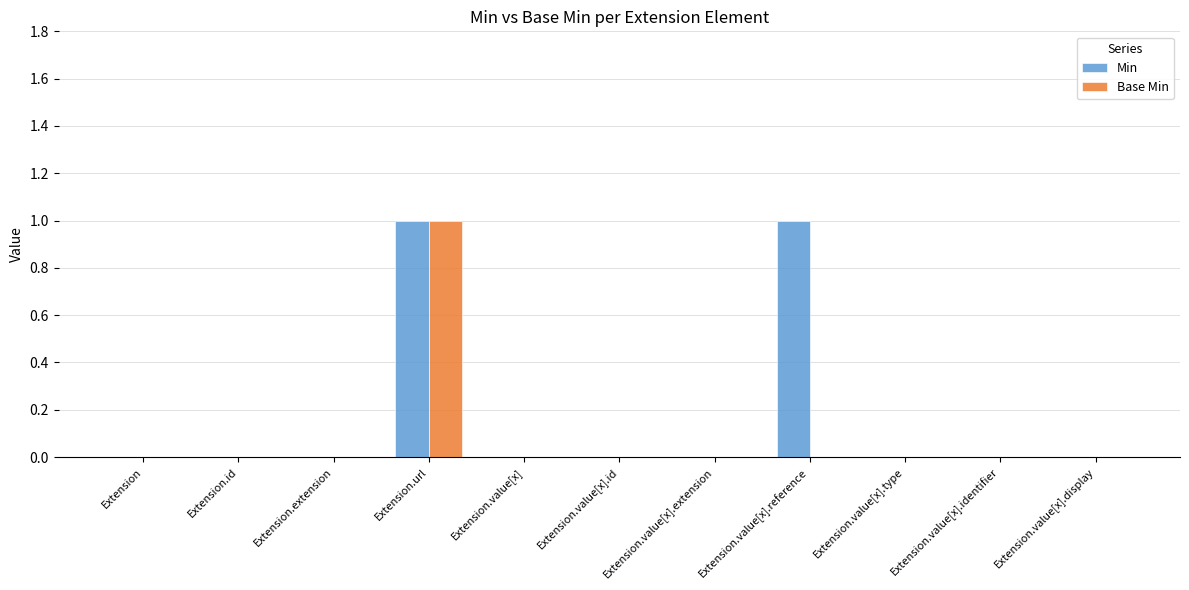

At which category is the sum across all series the highest?

Extension.url